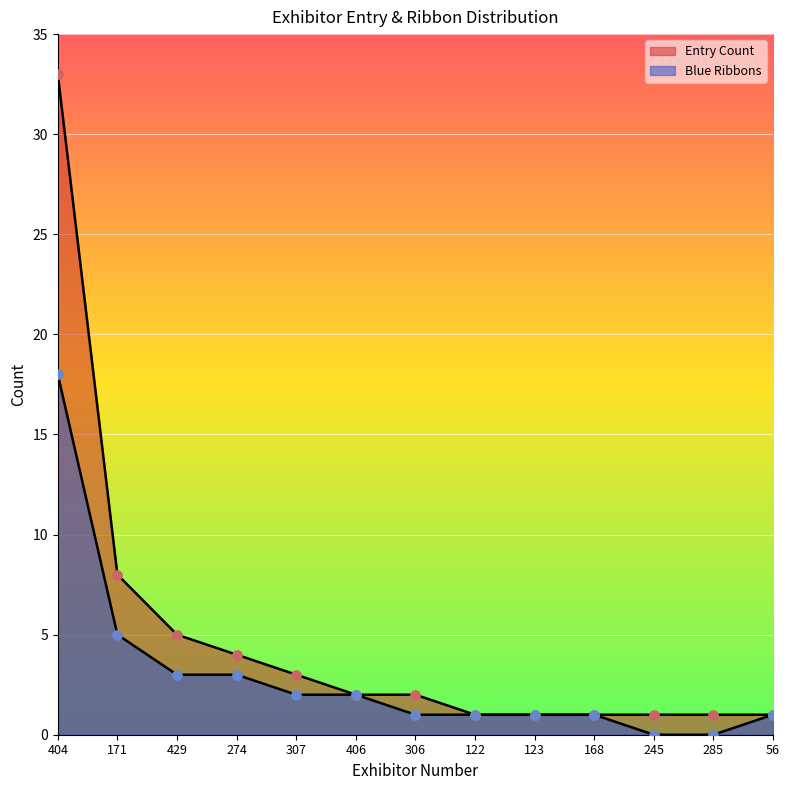

What is the total value across all series at 123?

2